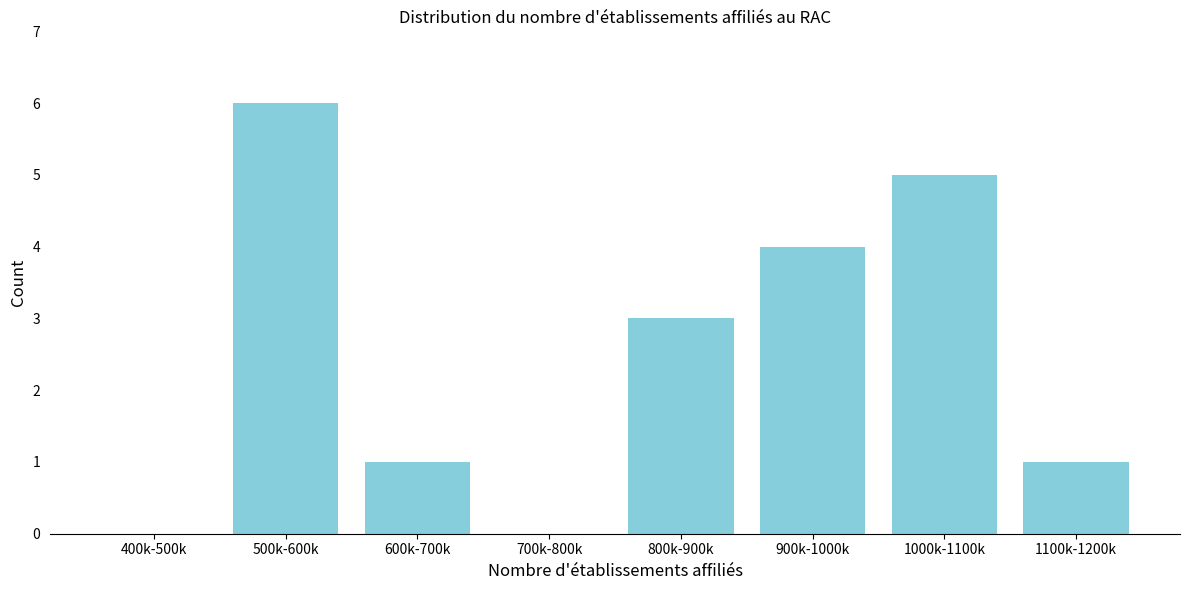

Which has a higher value, 800k-900k or 900k-1000k?

900k-1000k